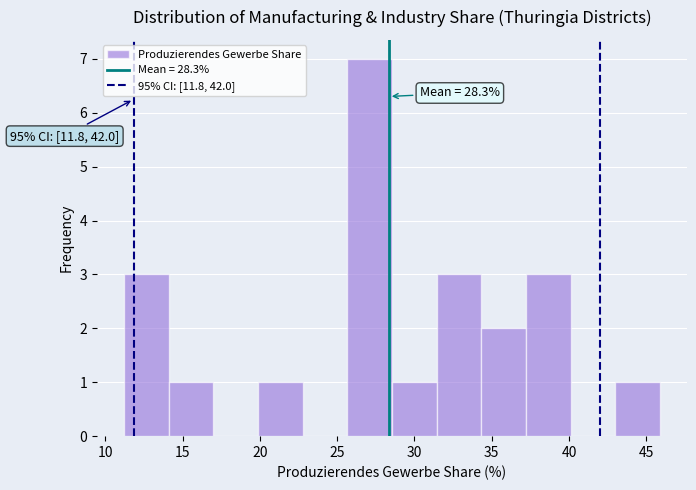

Over which range of the x-axis is the bar tallest?

25.5 to 28.5